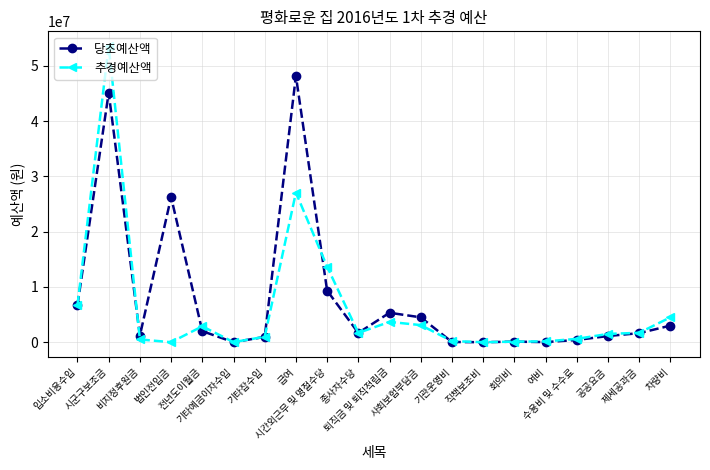

What is the label of the 18th point from the left?

공공요금